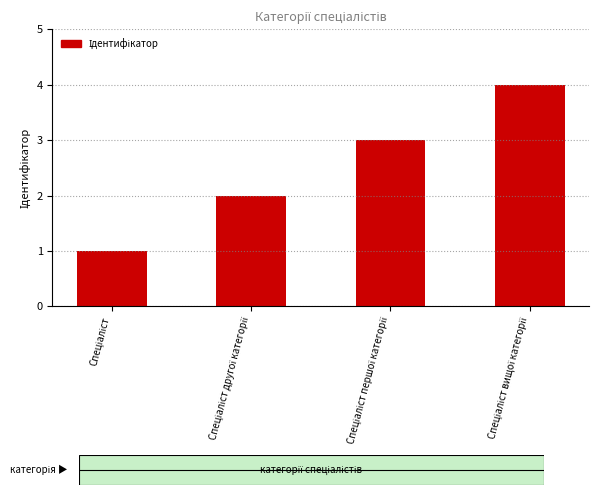

What is the minimum value shown in the chart?

1